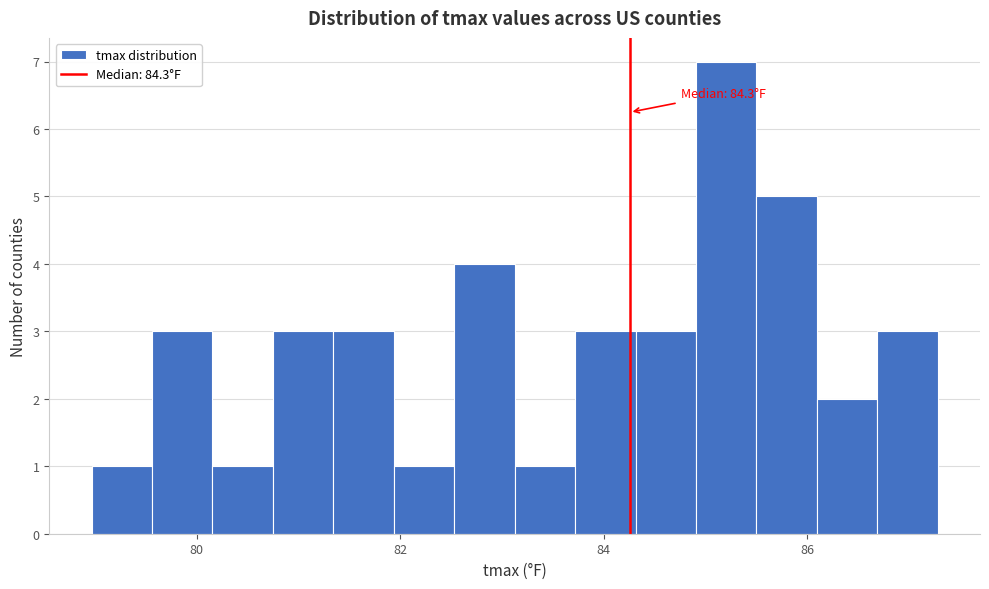

Read against the x-axis, roughly where is the centre of the tallest bar?

85.2